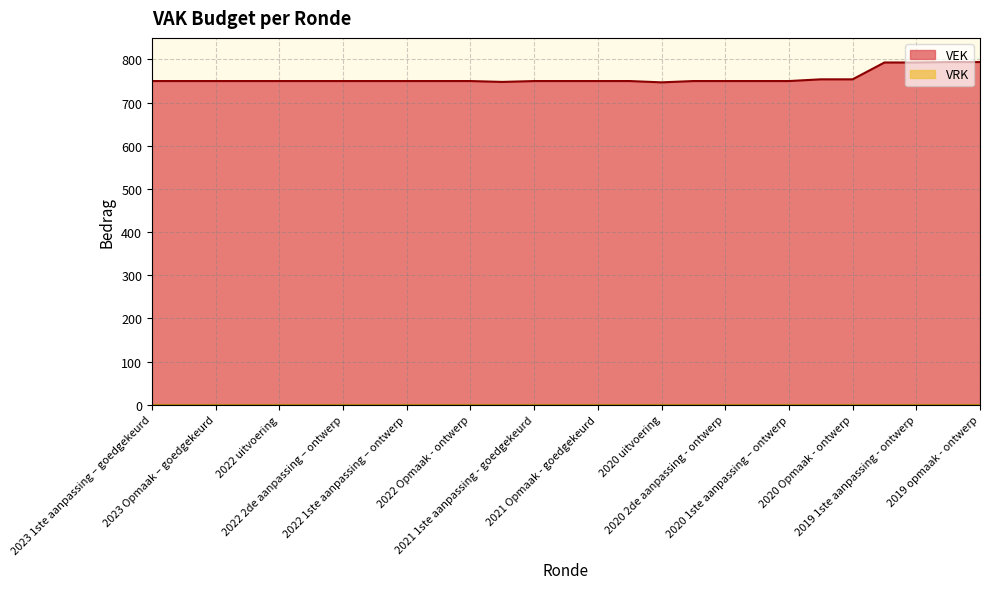

What is the greatest value displayed?

794